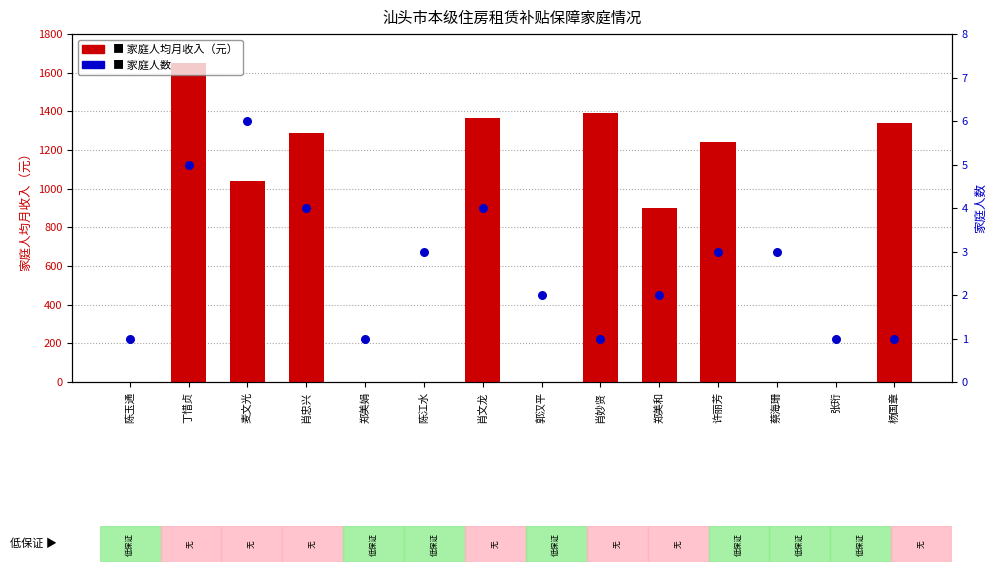

At which category is the sum across all series the highest?

丁惜贞